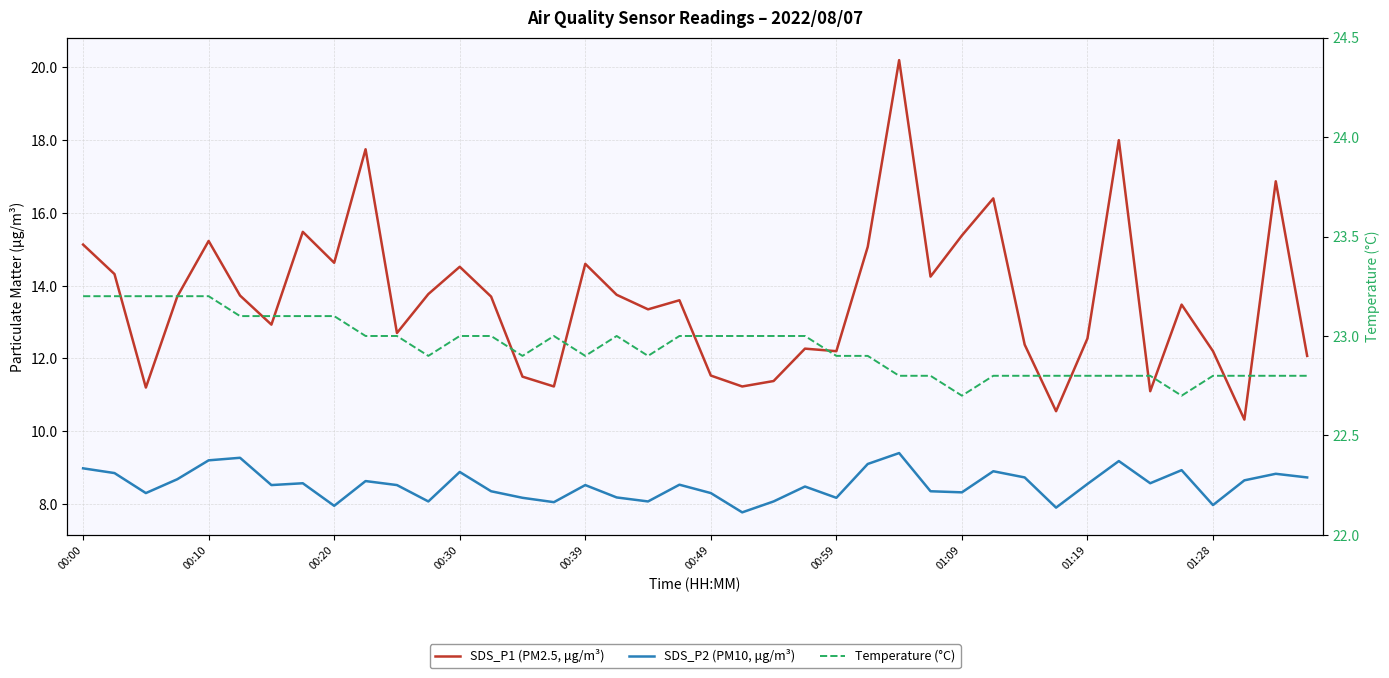

What is the spread (max minus min) of values at 14?

14.7